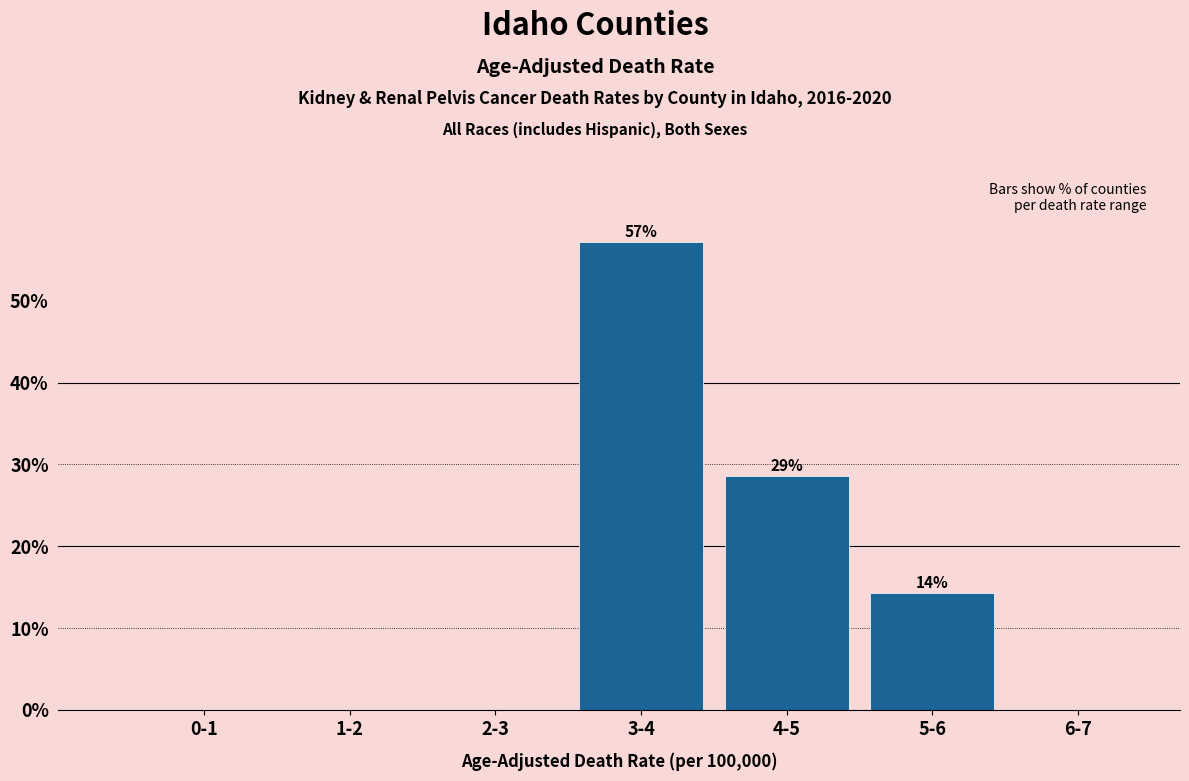

Reading left to right, list all the values displayed in this chart.

0-1=0.0	1-2=0.0	2-3=0.0	3-4=57.1	4-5=28.6	5-6=14.3	6-7=0.0